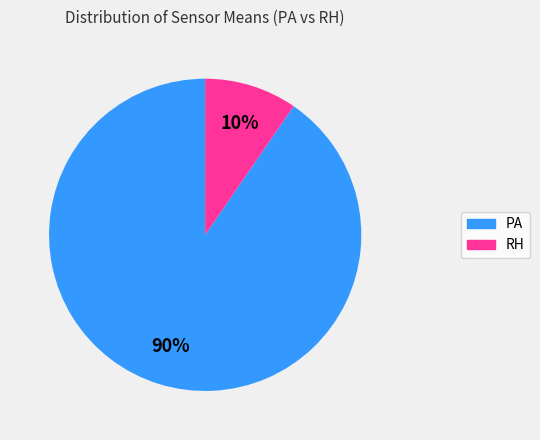

To the nearest percent, what is the average slice percentage?

50%